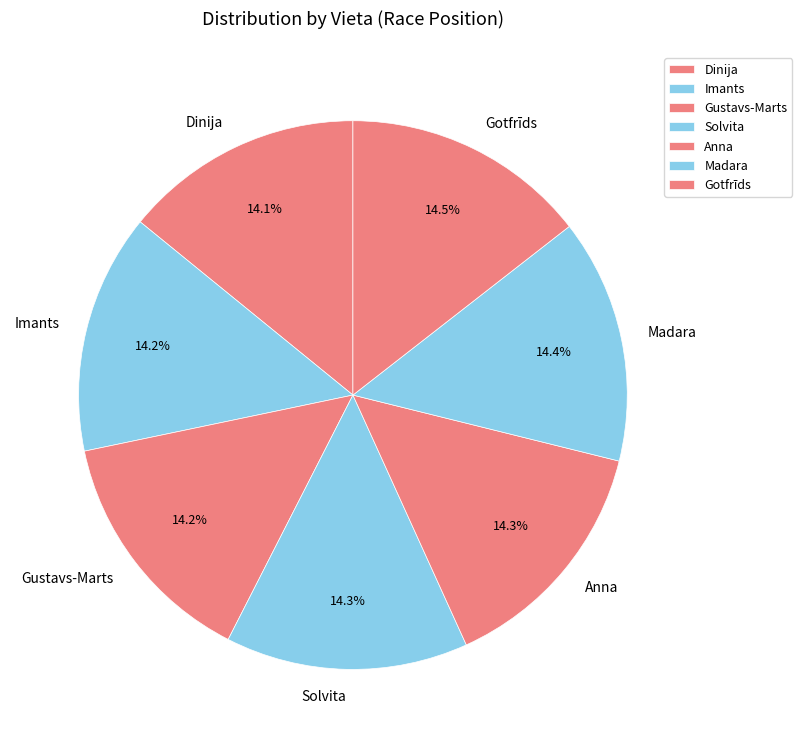

What percentage is NOT represented by Solvita?

85.7%